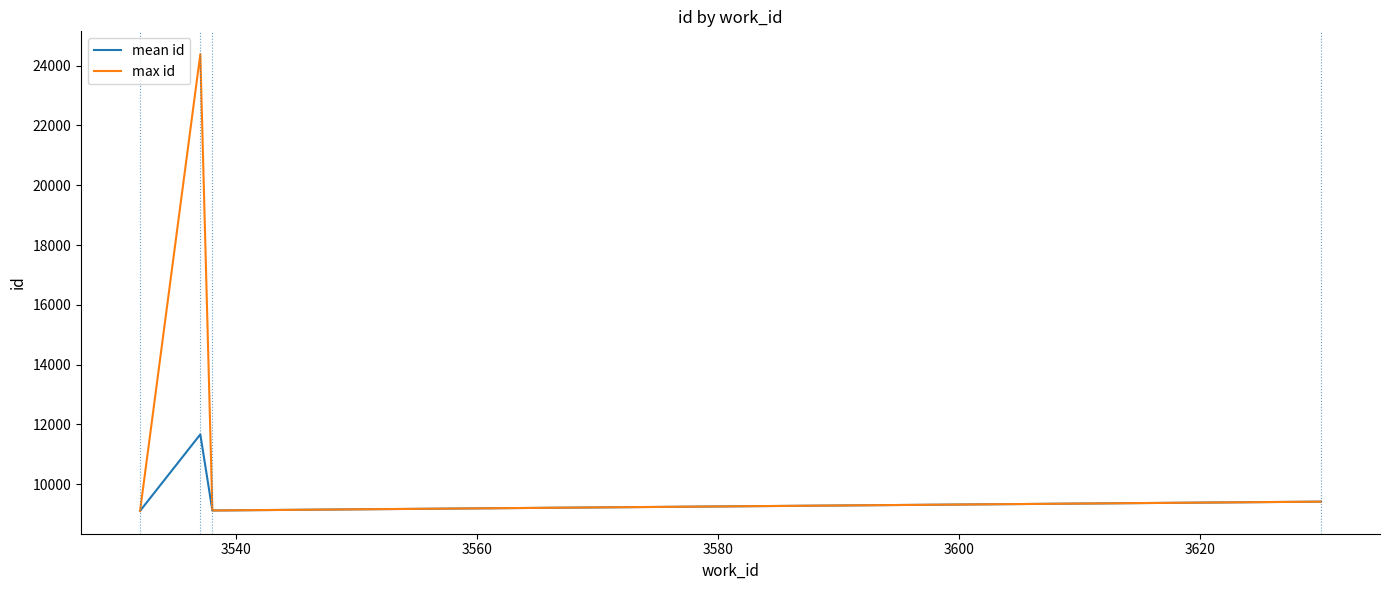

List the series in order of their overall mean, highest first.

max id, mean id